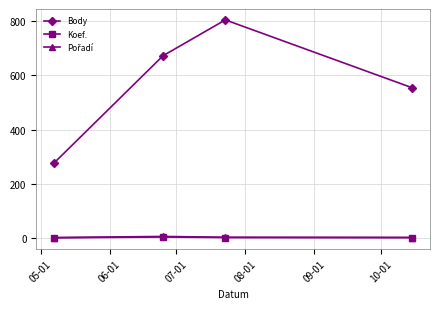

Which series has the widest spread of values?

Body